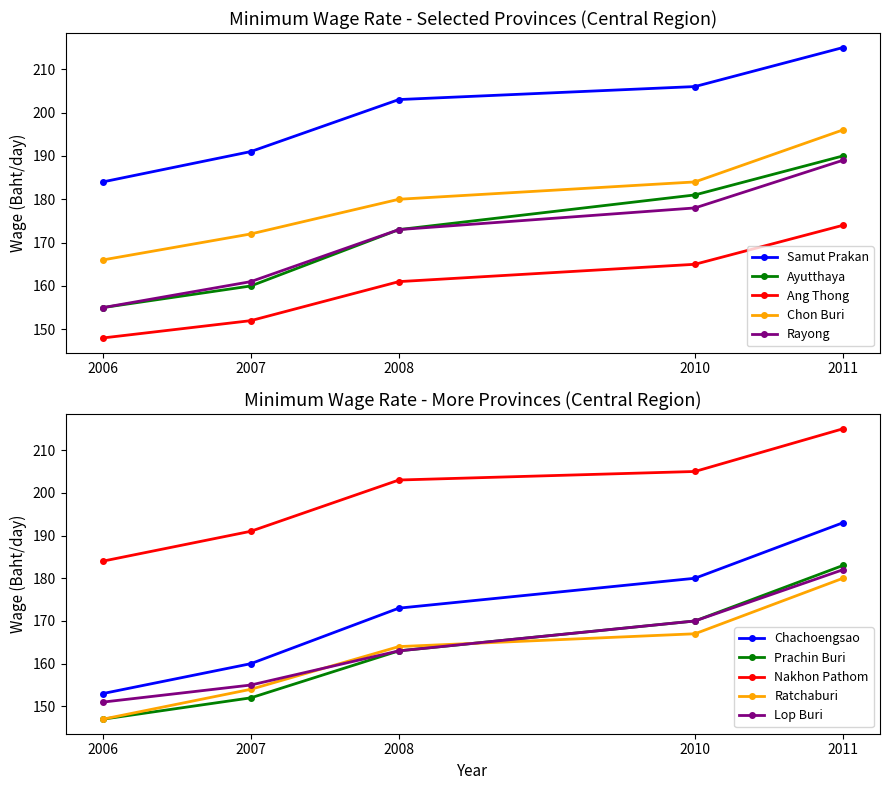

The value of Ang Thong at 2011 is 308. True or false?

False